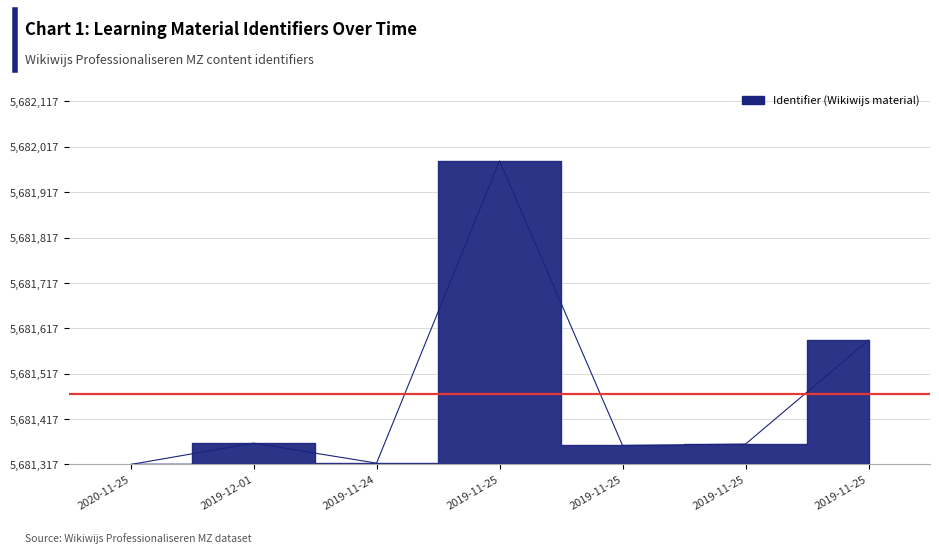

What is the value of the 4th point from the left?

669